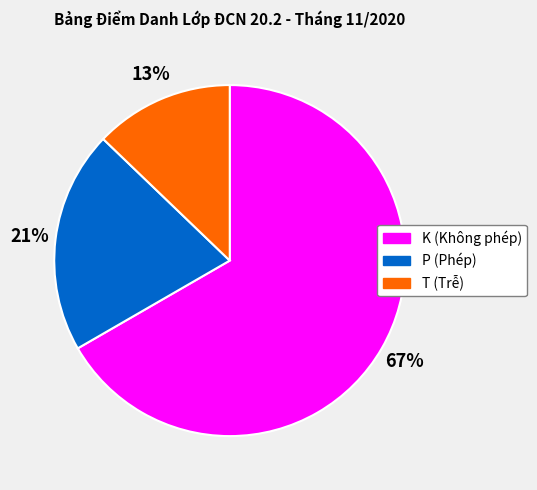

To the nearest percent, what is the difference between the K and P slice percentages?

46%